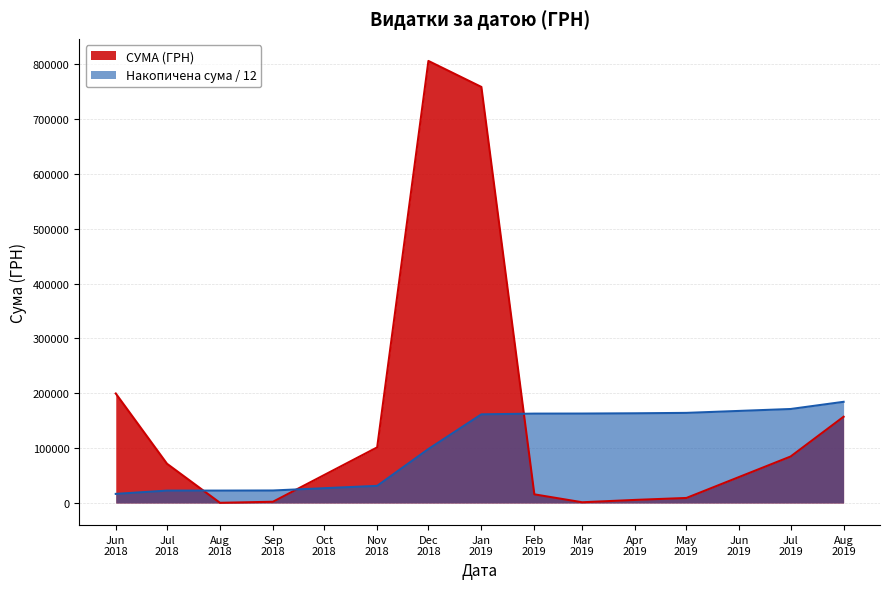

What is the ratio of the value at 9 to the value at 26?

0.7